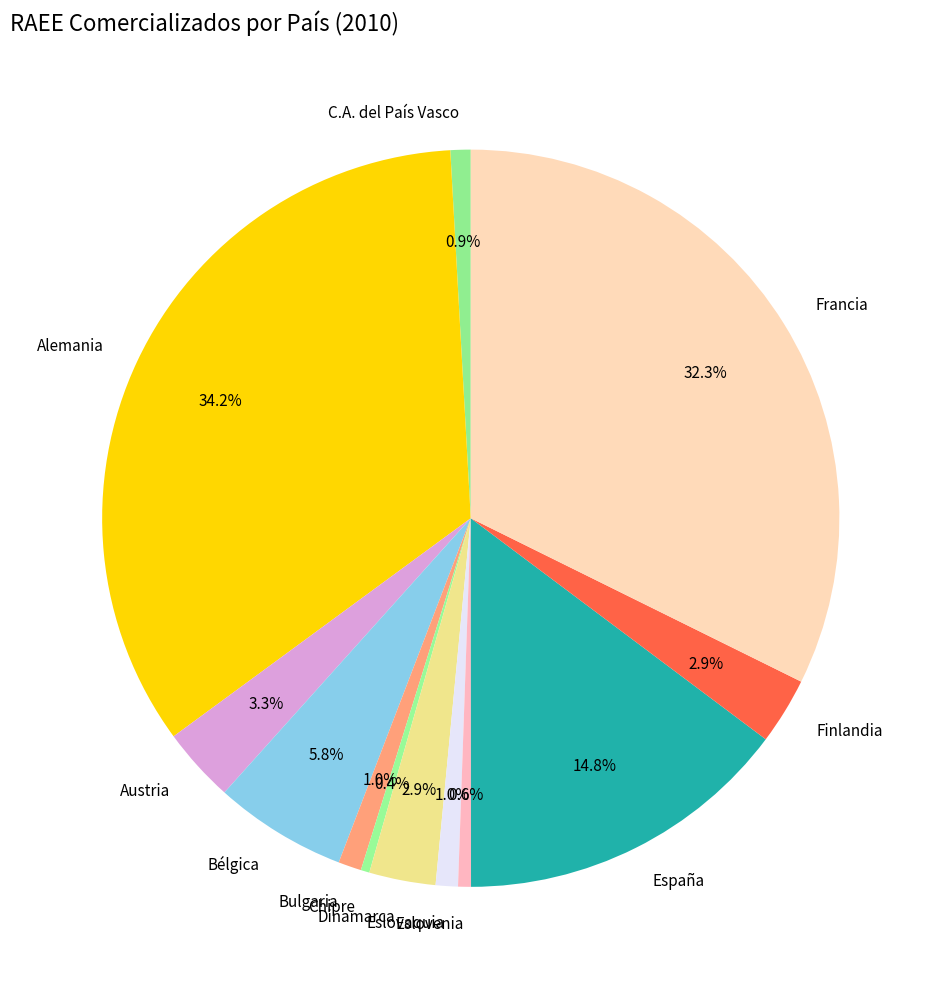

To the nearest percent, what percentage of the pie is España?

15%